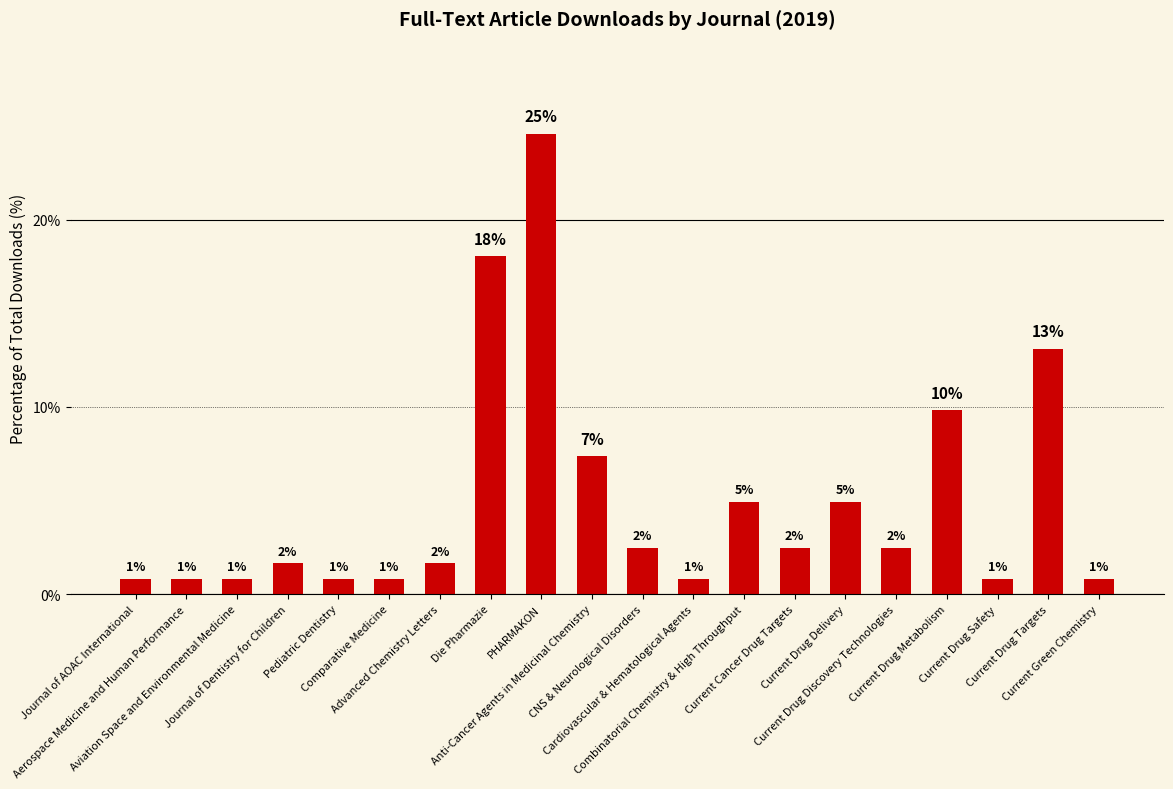

What is the difference between the values at Current Drug Metabolism and Current Drug Safety?

9.0